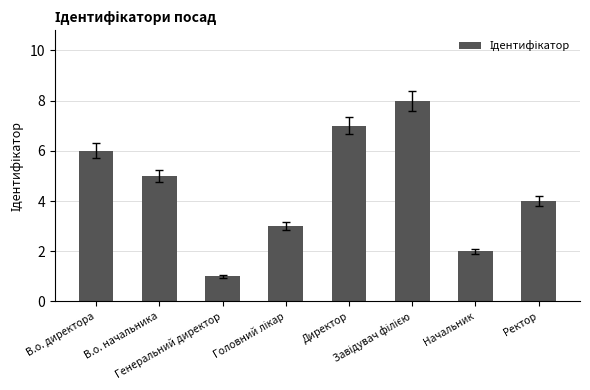

At which label is the value closest to 4?

Ректор